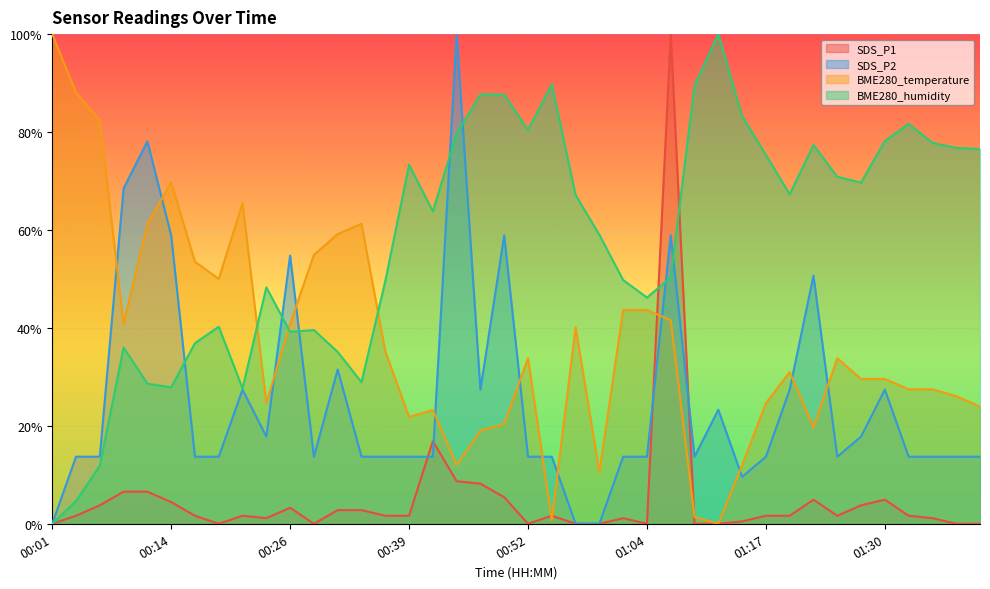

Which category has the highest value in the SDS_P1 series?

01:07